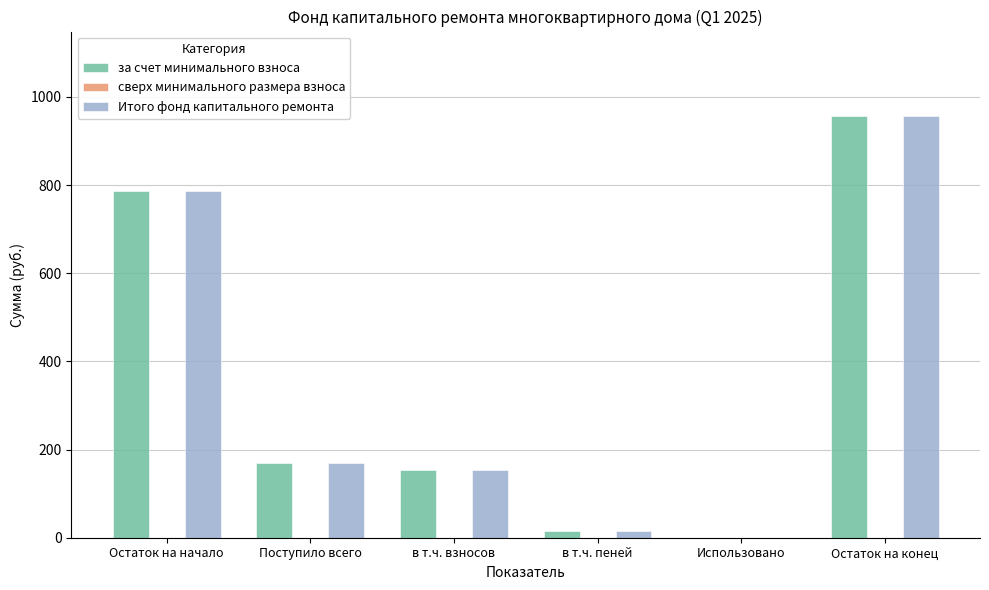

What is the sum of all Итого фонд капитального ремонта values?

2082.7